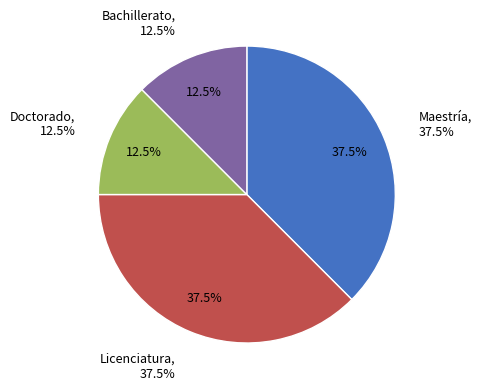

Is Maestría the majority of the pie?

No